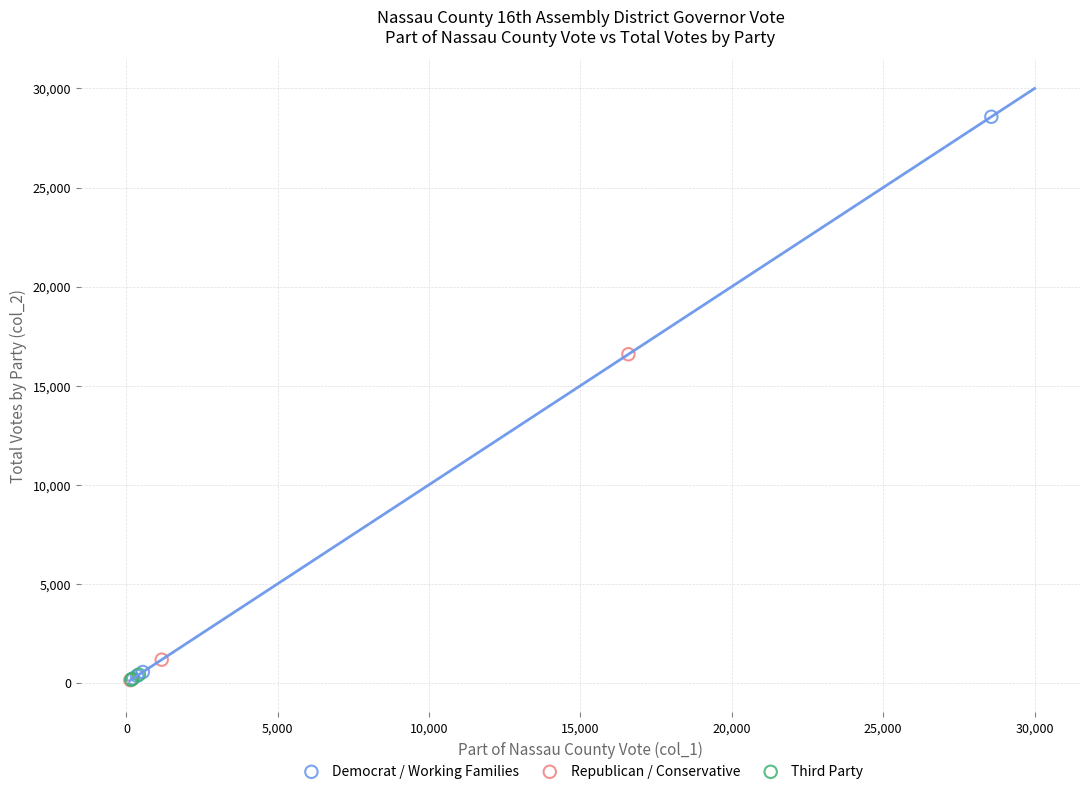

Which series contains the highest Y value?

Democrat / Working Families